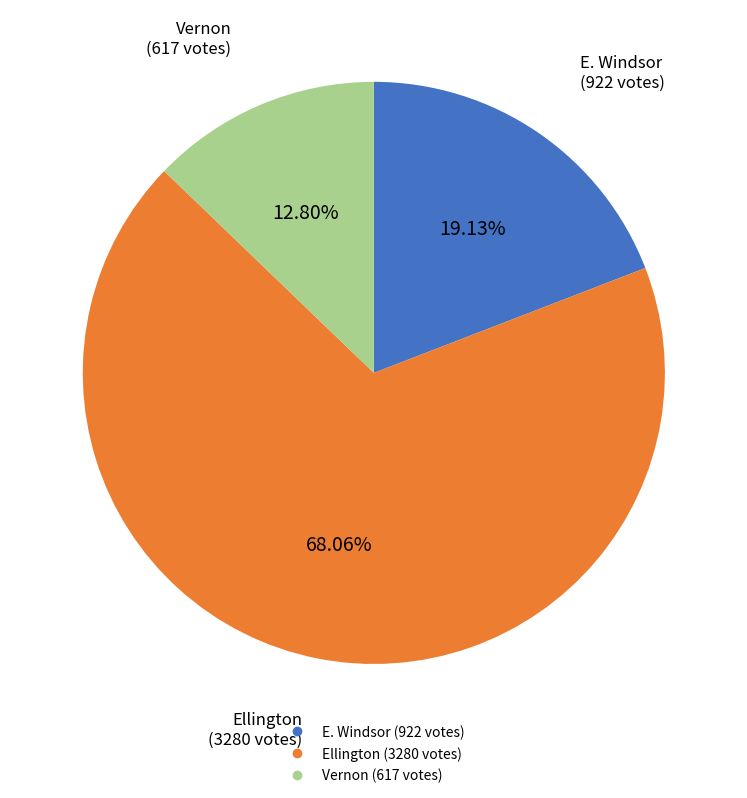

How many slices are in this pie chart?

3